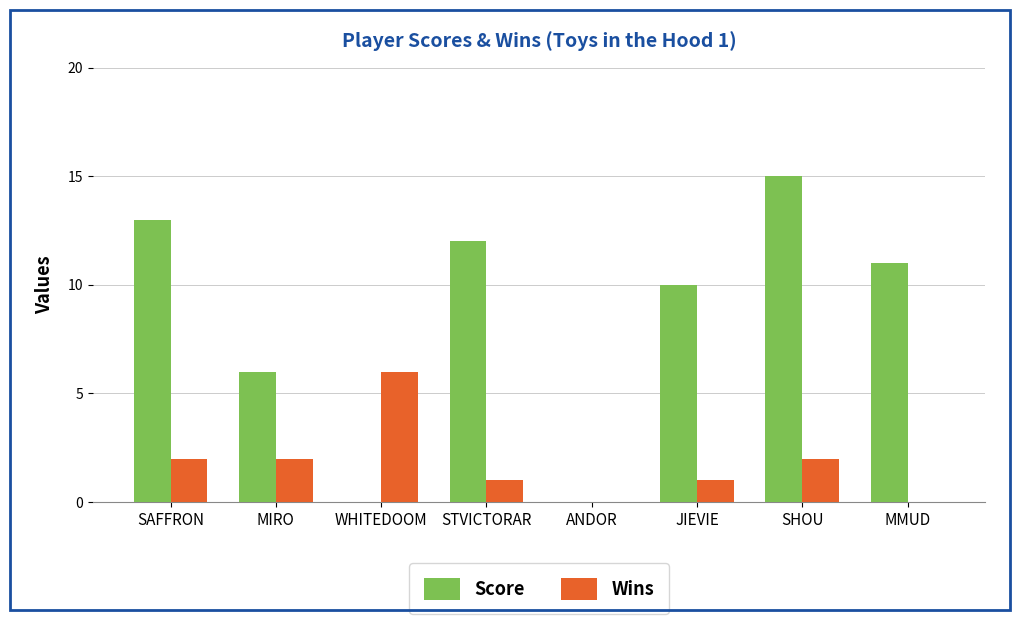

What is the sum of the Score values at ANDOR and MIRO?

6